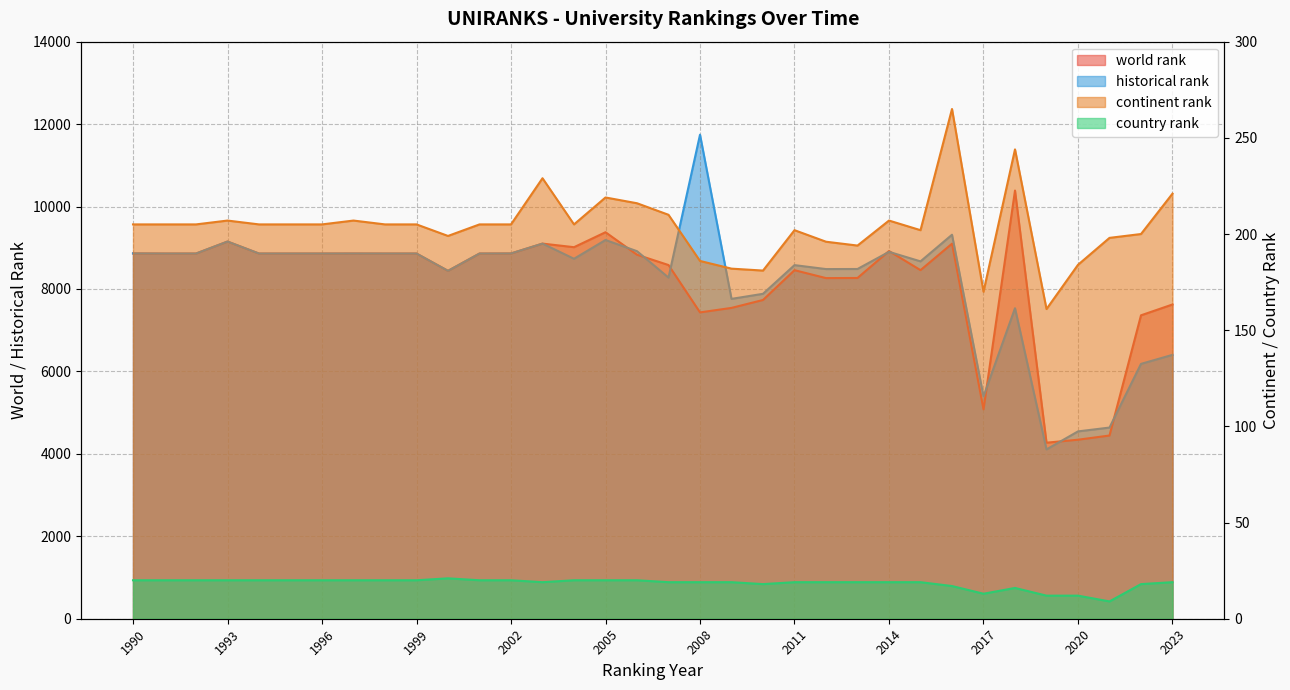

Is it true that continent rank equals 205 at 1995?

True